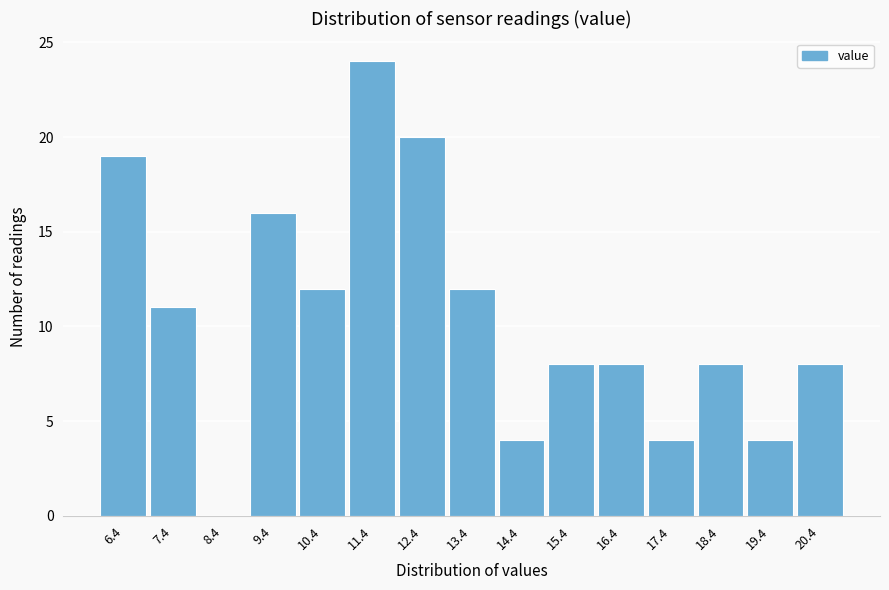

Reading right to left, extract all data points from this chart.

20.4=8	19.4=4	18.4=8	17.4=4	16.4=8	15.4=8	14.4=4	13.4=12	12.4=20	11.4=24	10.4=12	9.4=16	8.4=0	7.4=11	6.4=19